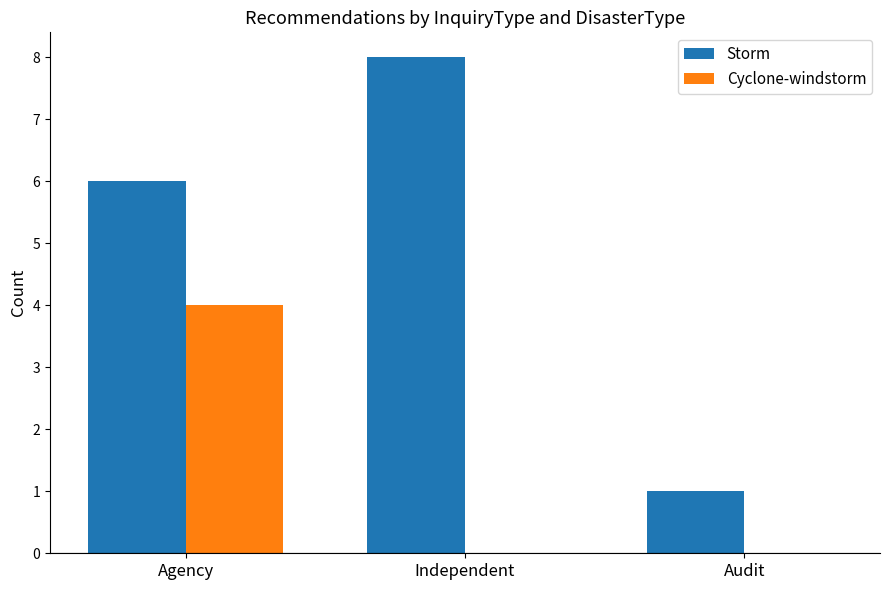

Are the bars horizontal?

No